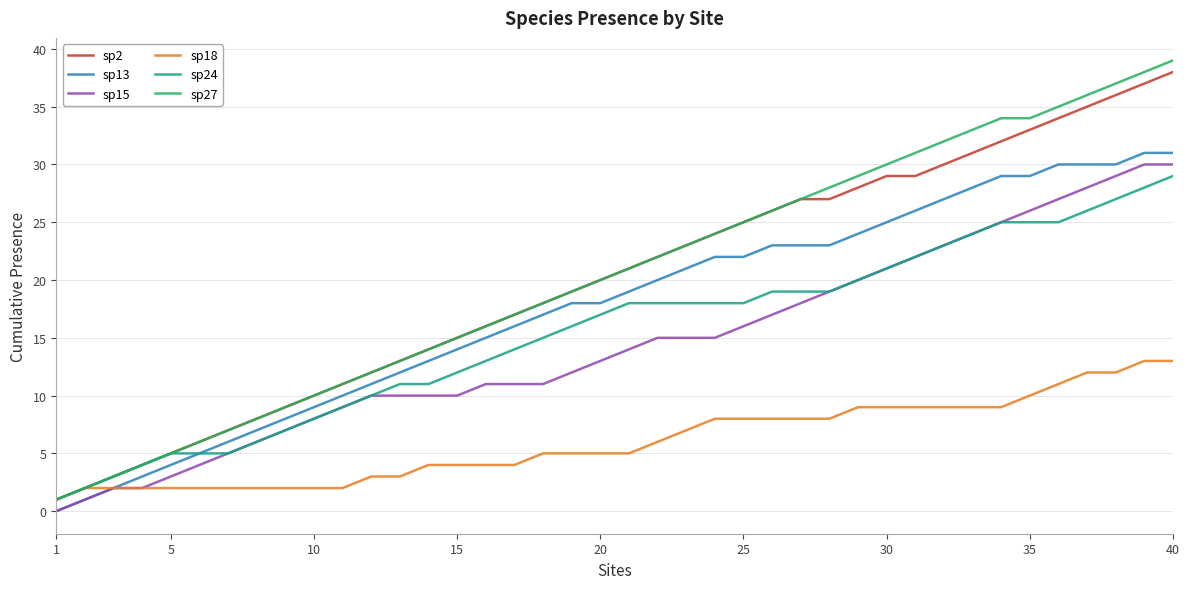

Which series has the widest spread of values?

sp27